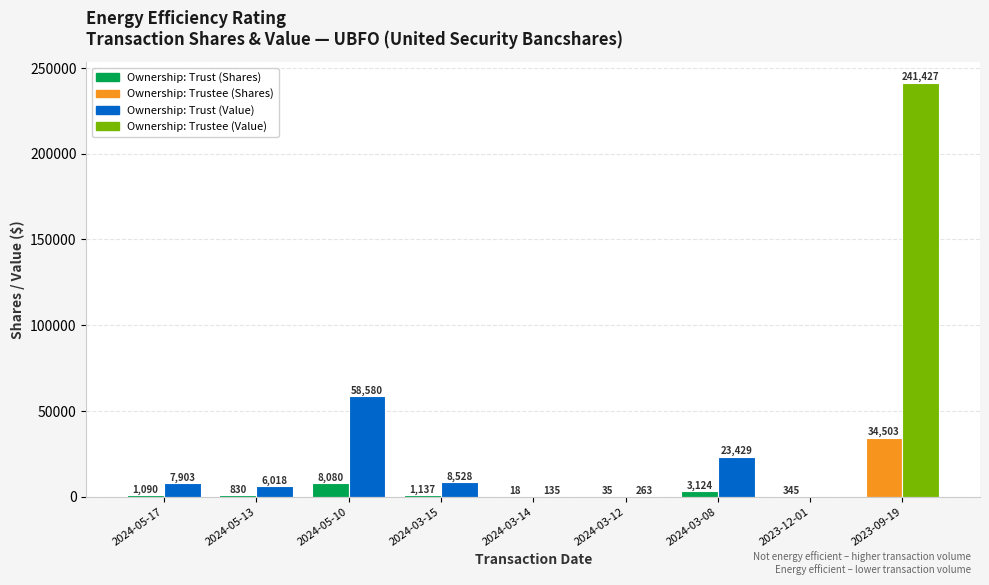

How many categories are shown in the chart?

9